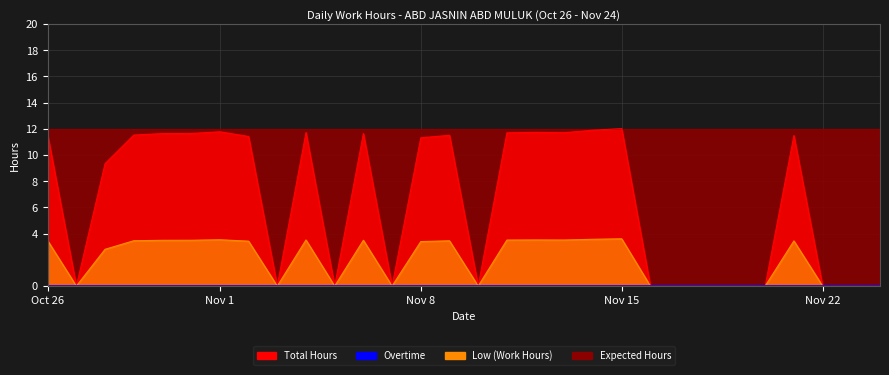

True or false: Total Hours has more than 0 interior local peaks.

True